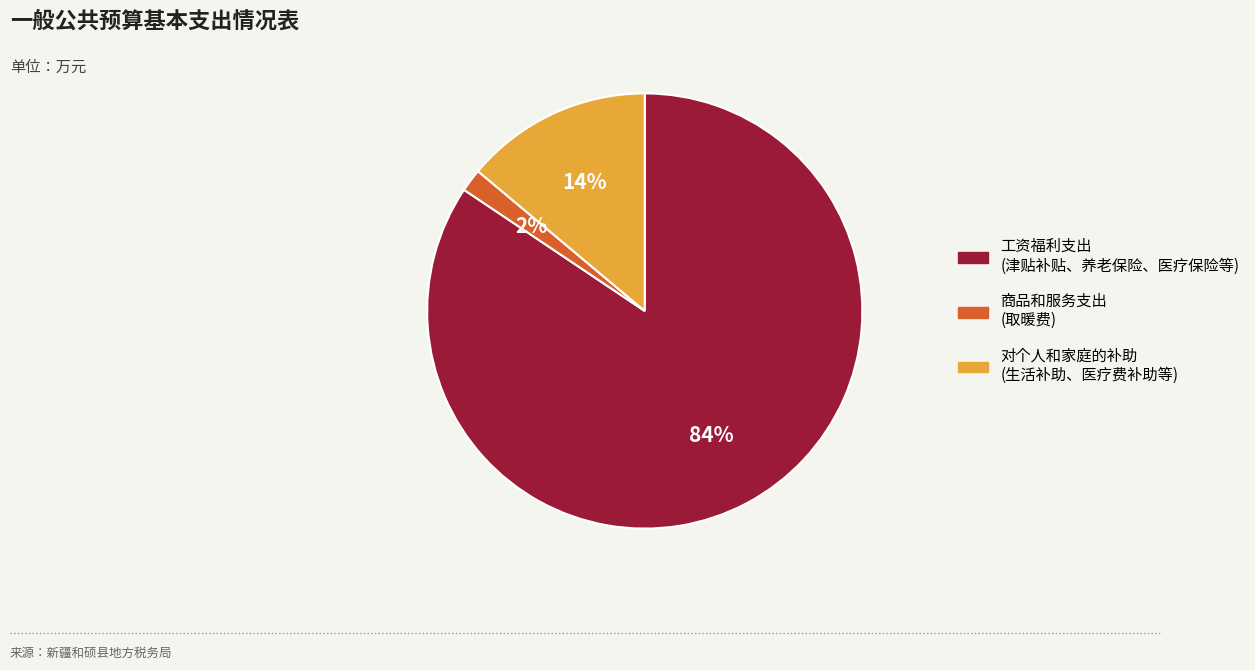

Does any single category account for the majority?

Yes